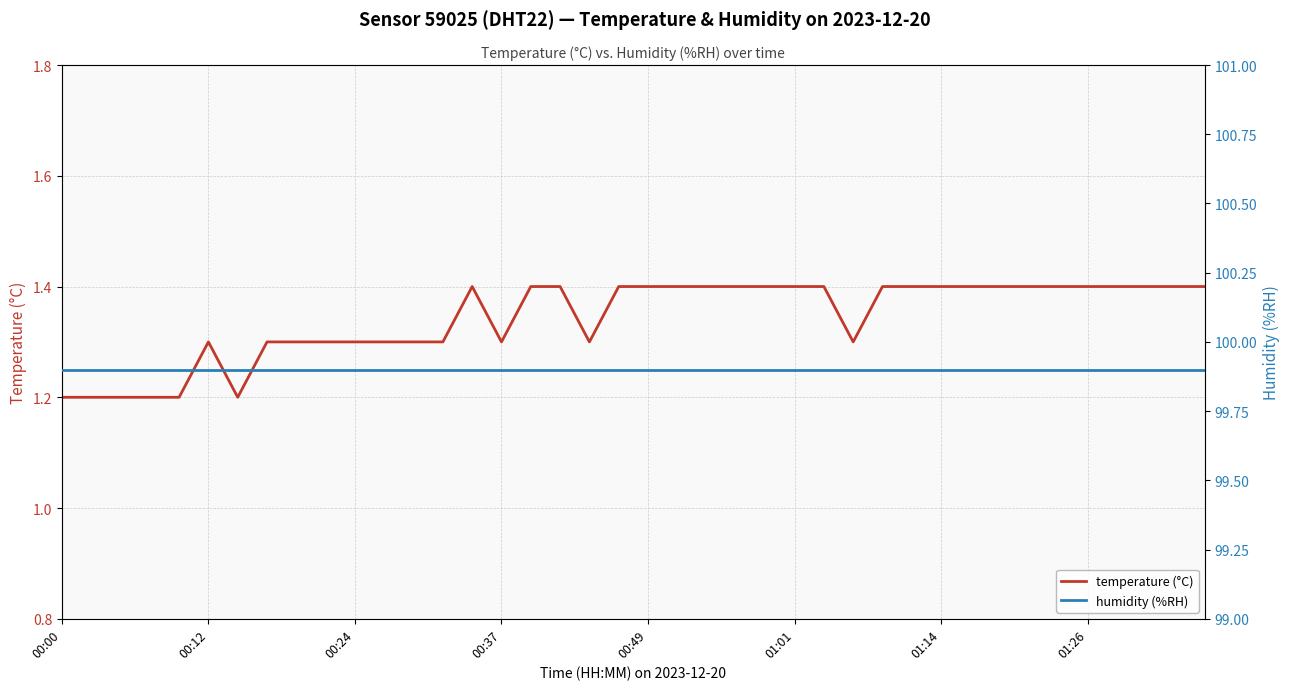

The value of temperature (°C) at 12 is 0.5. True or false?

False